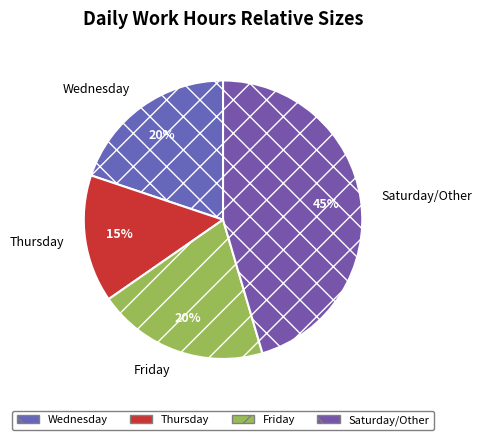

How many segments does this pie chart have?

4